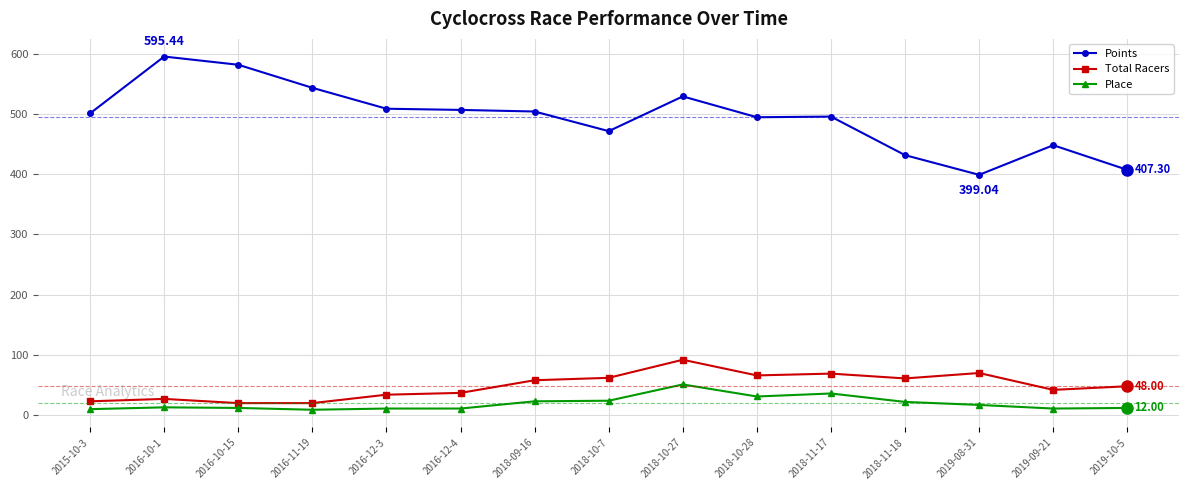

True or false: Total Racers has more than 2 interior local peaks.

True